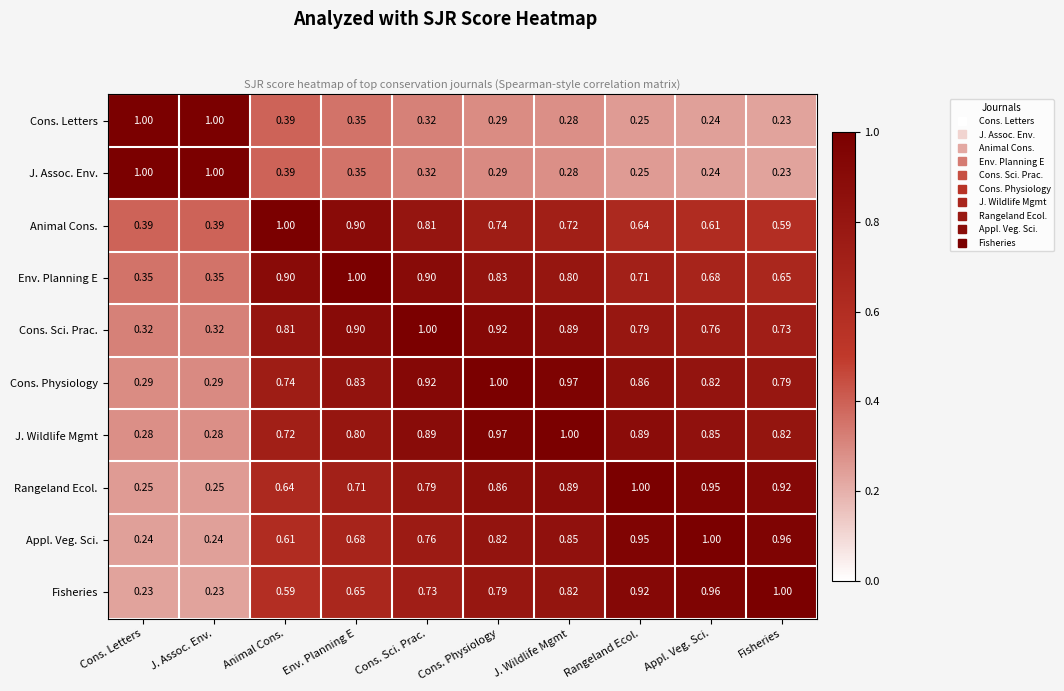

At which category is the sum across all series the highest?

Cons. Physiology